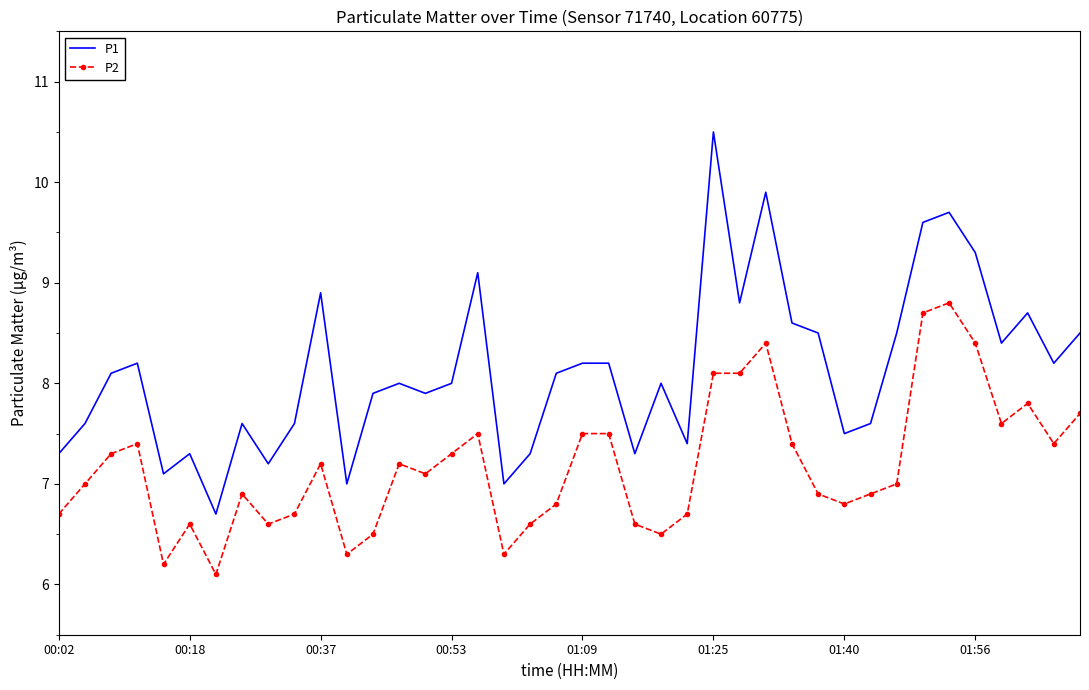

What is the difference between the maximum and minimum values in the P1 series?

3.8